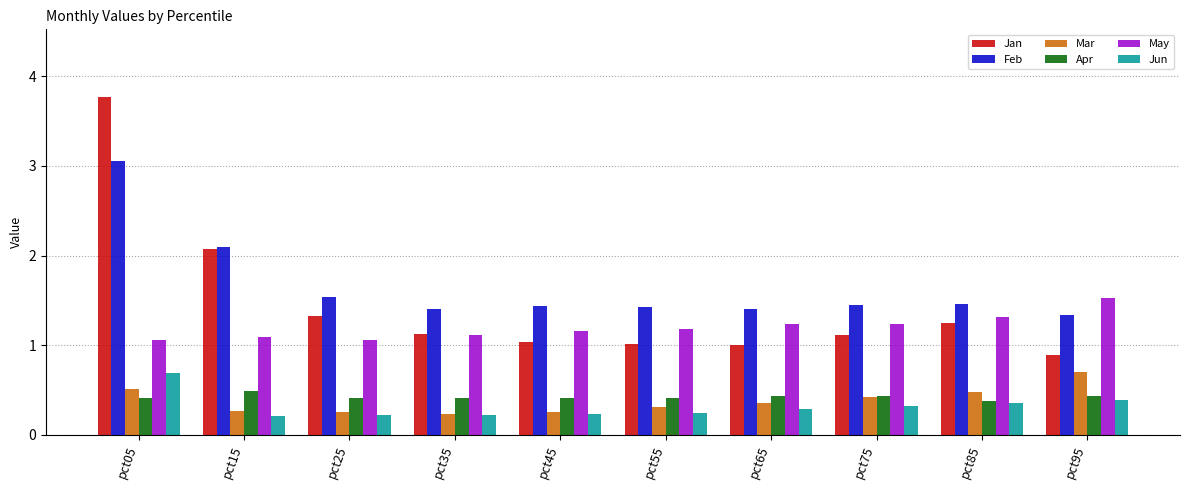

Which series has the largest total across all categories?

Feb